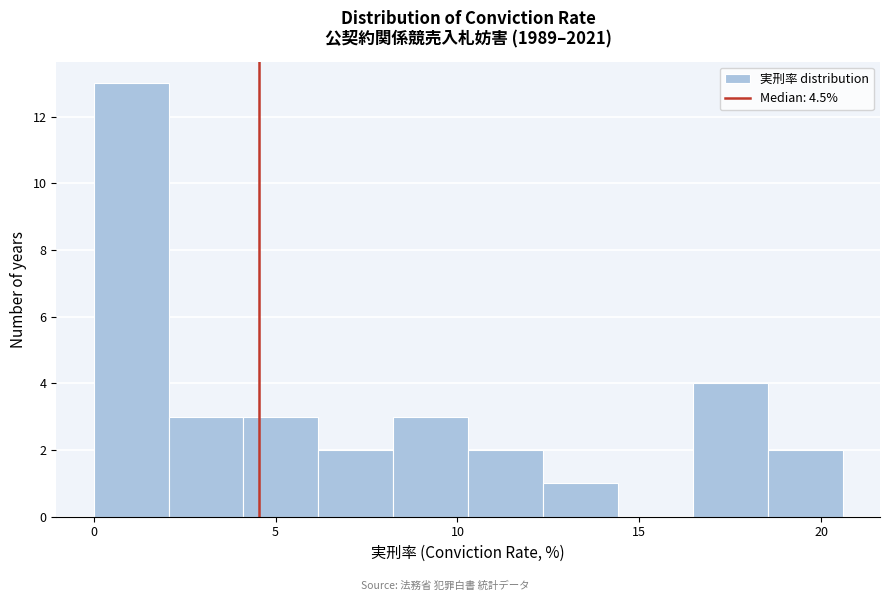

Over which range of the x-axis is the bar tallest?

0.0 to 2.0